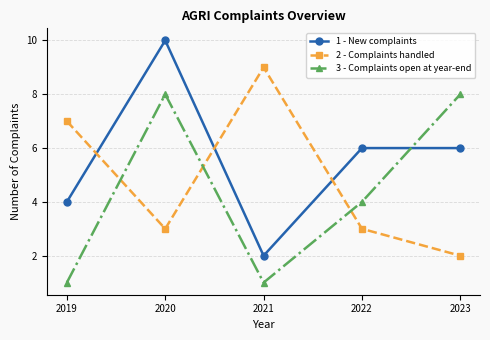

What is the maximum value shown in the chart?

10